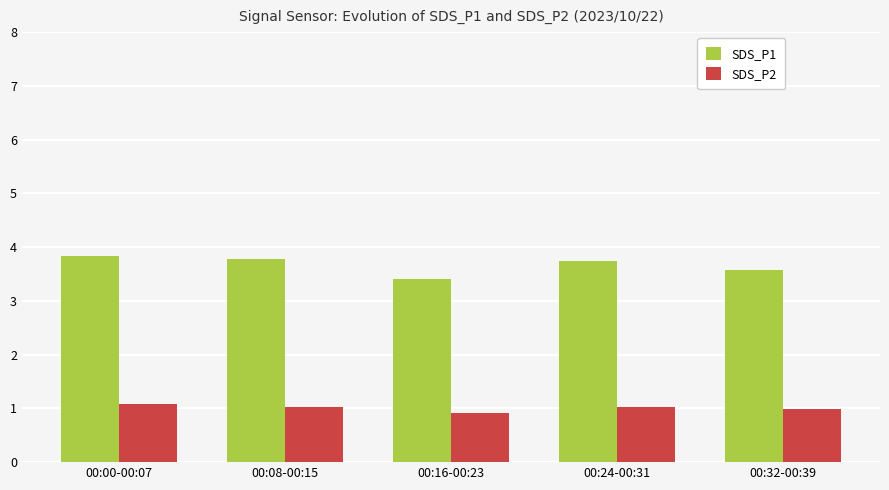

At which label is SDS_P1 closest to 3?

00:16-00:23